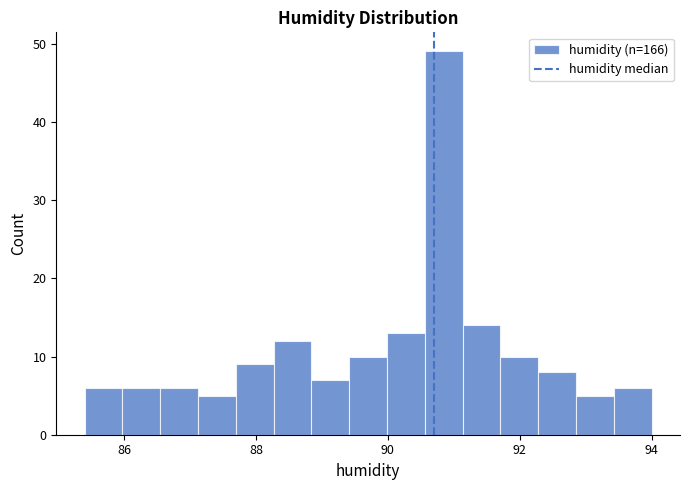

Read against the x-axis, roughly where is the centre of the tallest bar?

90.8